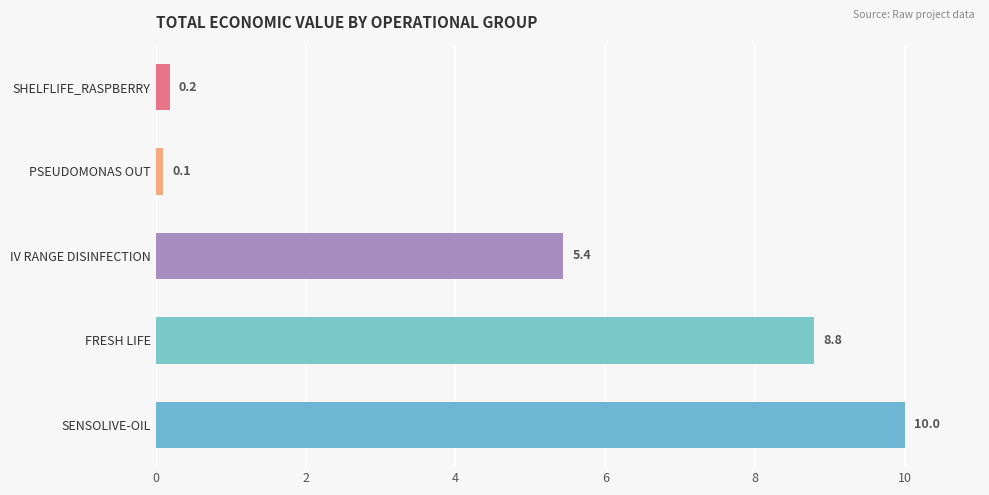

At which label is the value closest to 5?

IV RANGE DISINFECTION